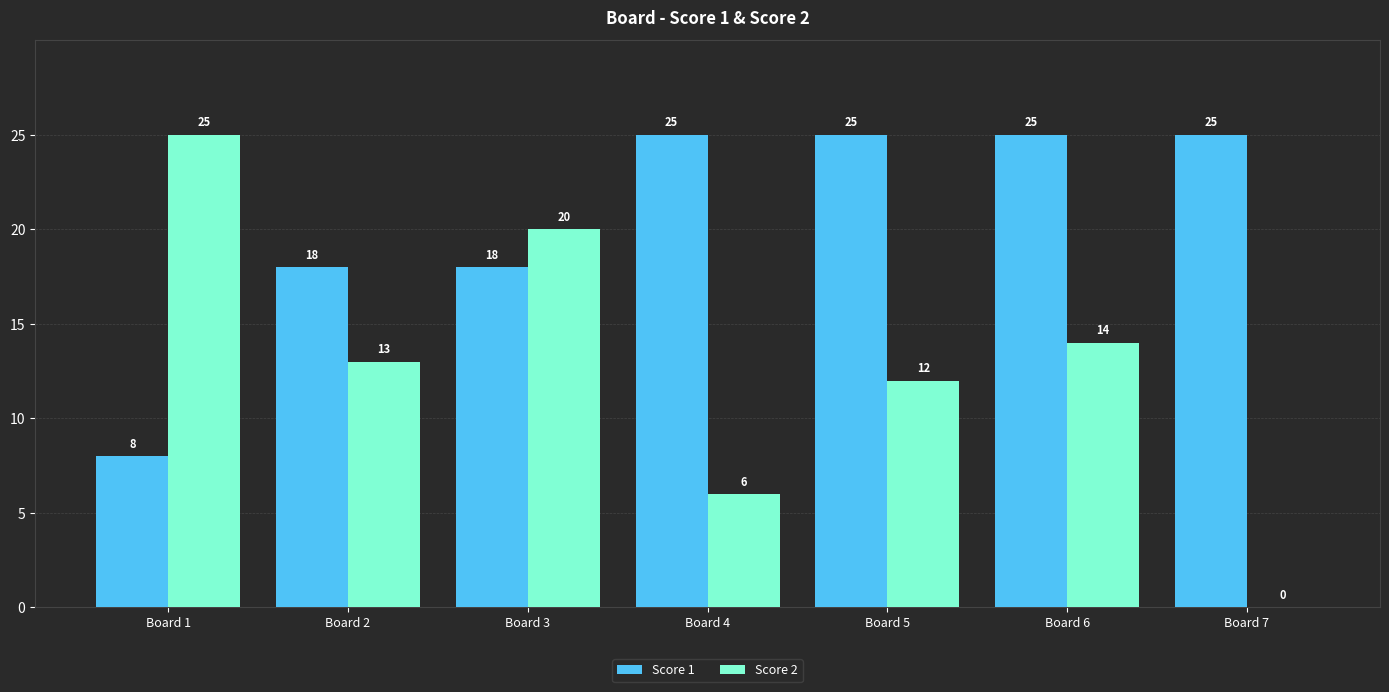

At which label does Score 2 reach its peak?

Board 1